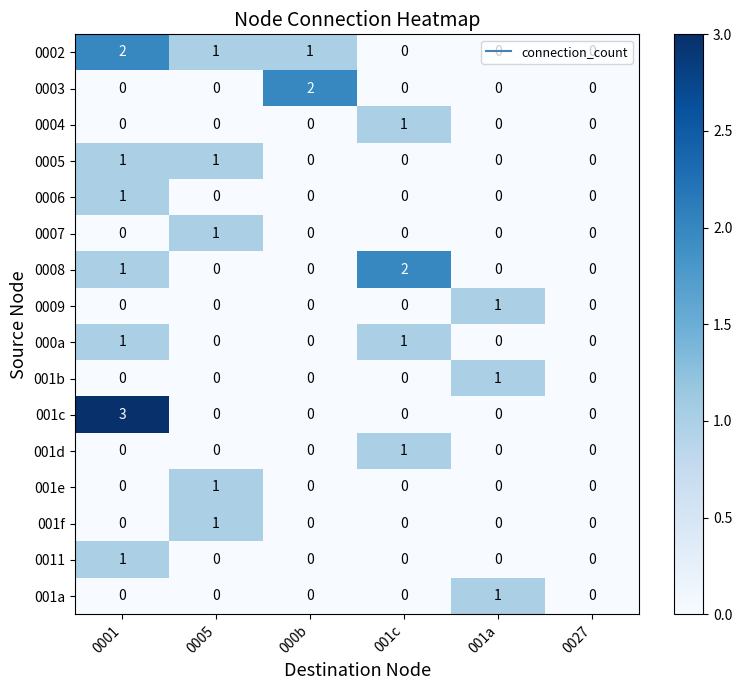

How many 001e values are between 0 and 1?

6